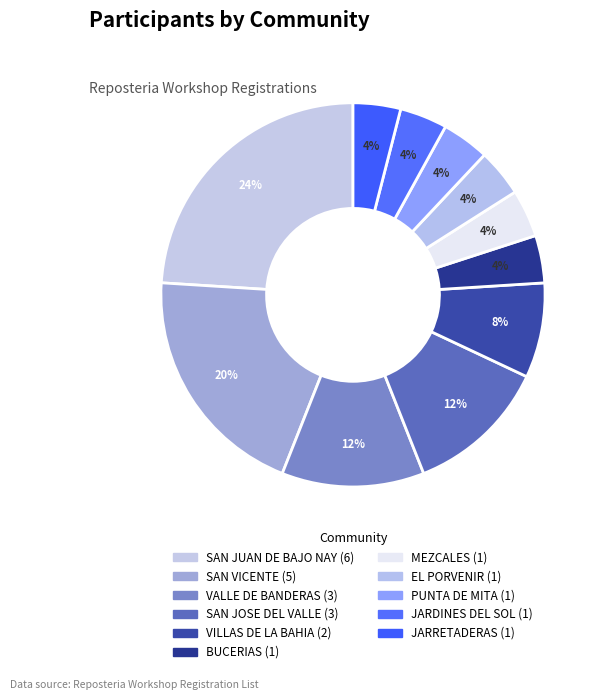

How many segments does this pie chart have?

11